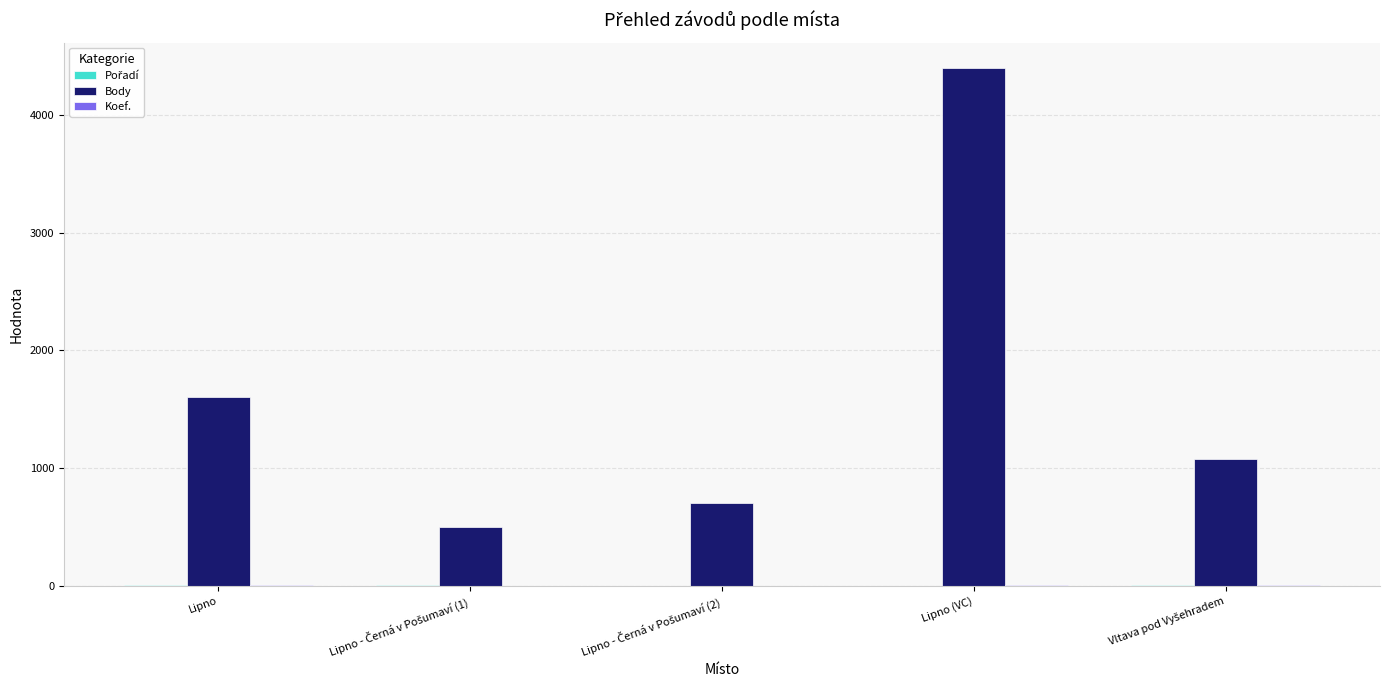

Which label corresponds to the largest value in the chart?

Lipno (VC)